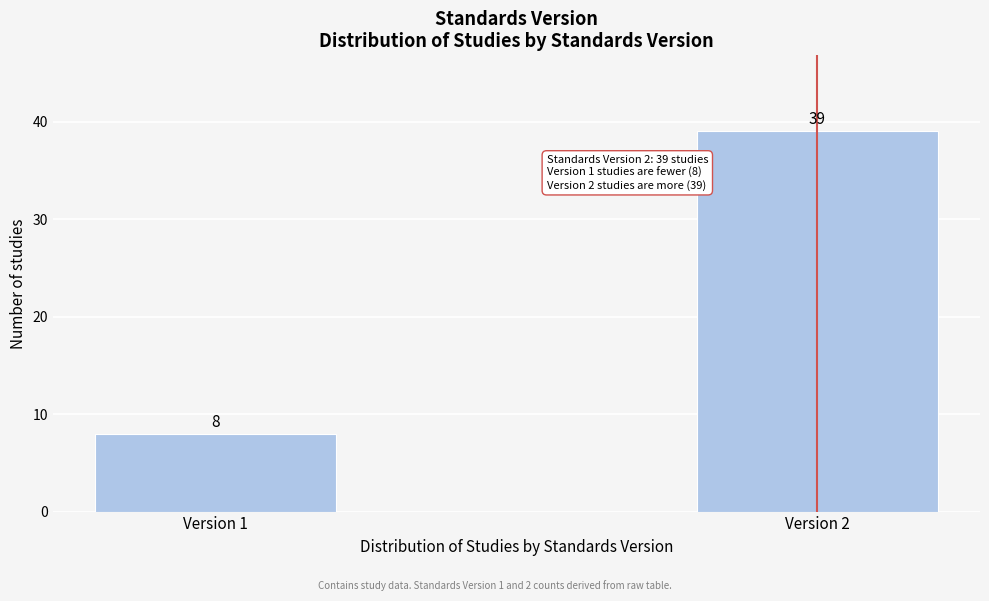

Reading left to right, what are all the values shown in this chart?

Version 1=8	Version 2=39